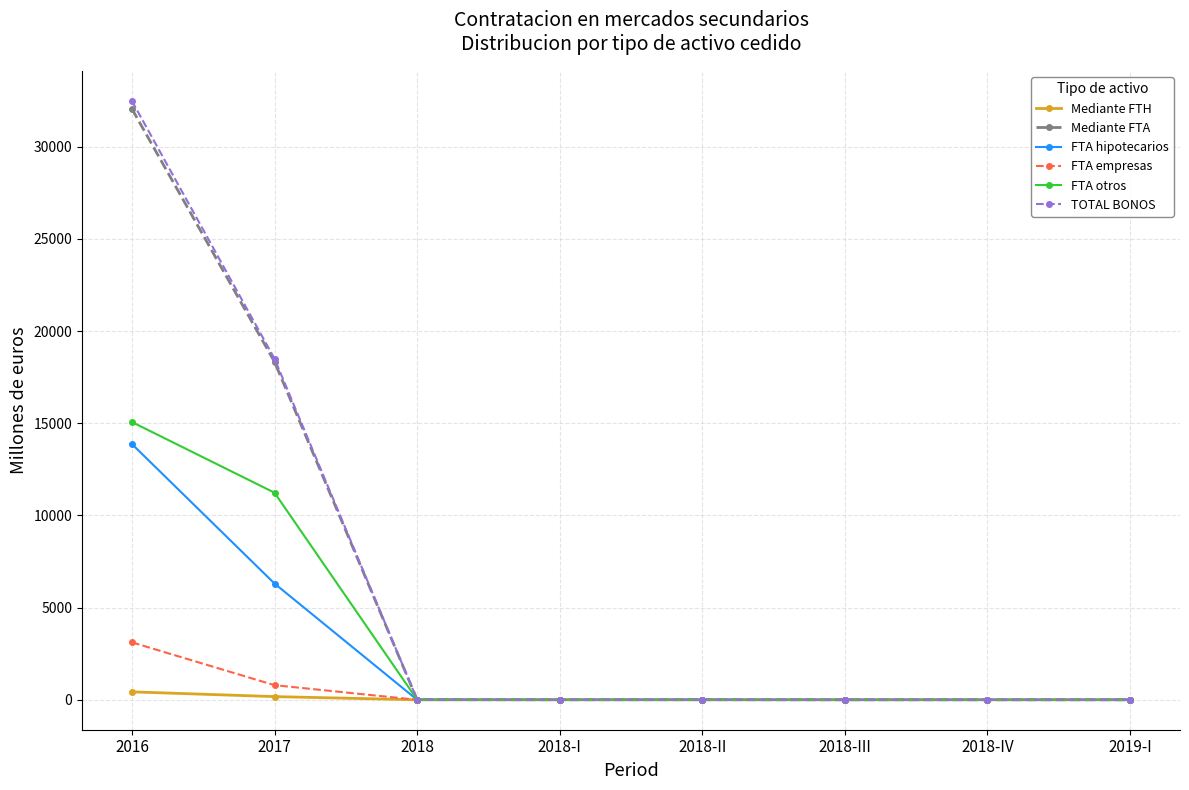

How many series are shown in this chart?

6